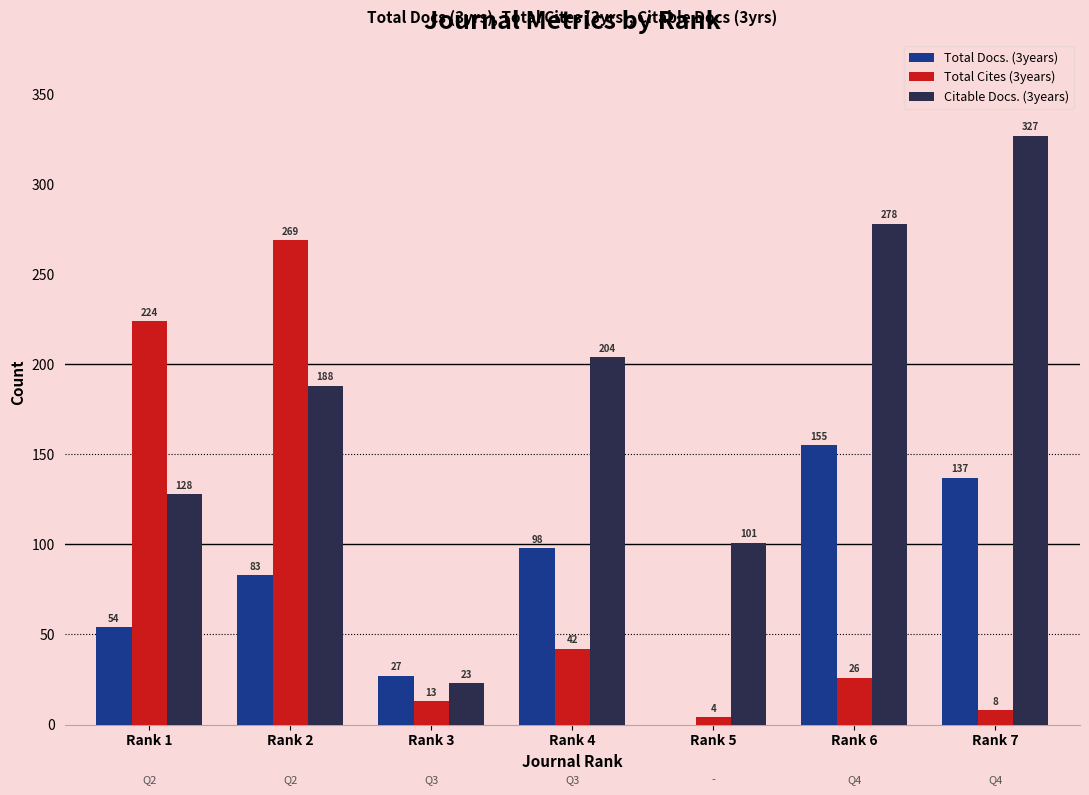

What is the maximum value shown in the chart?

327